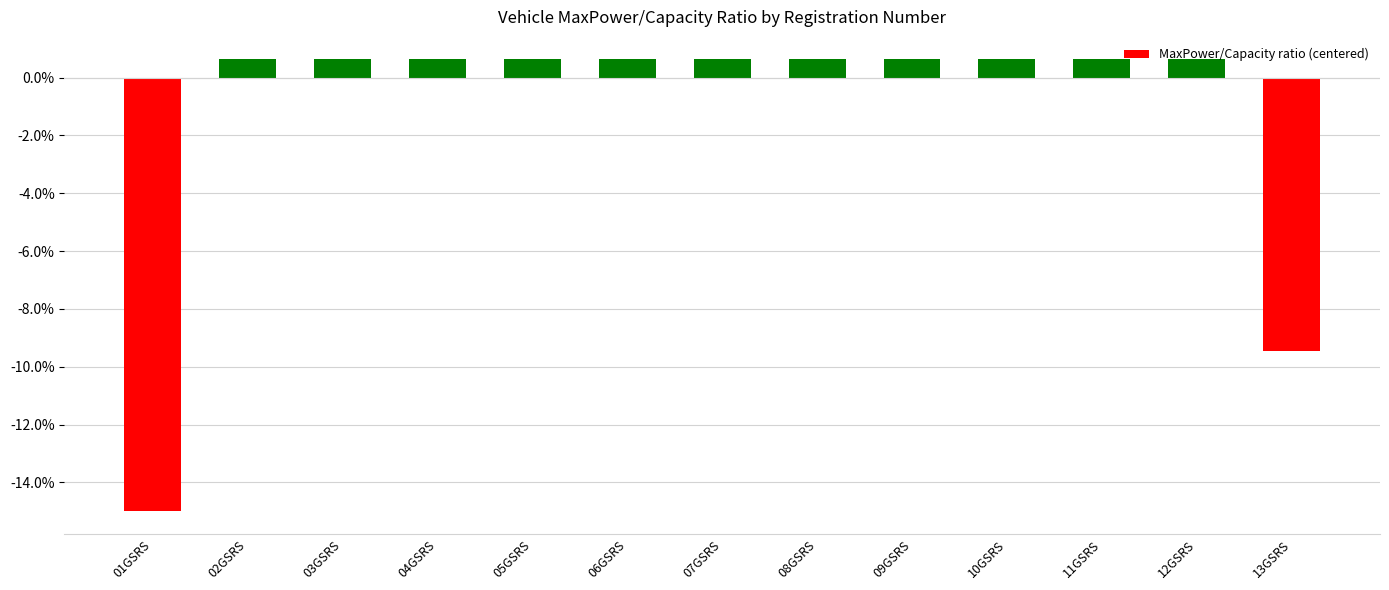

What is the difference between the second highest and minimum values?

0.2